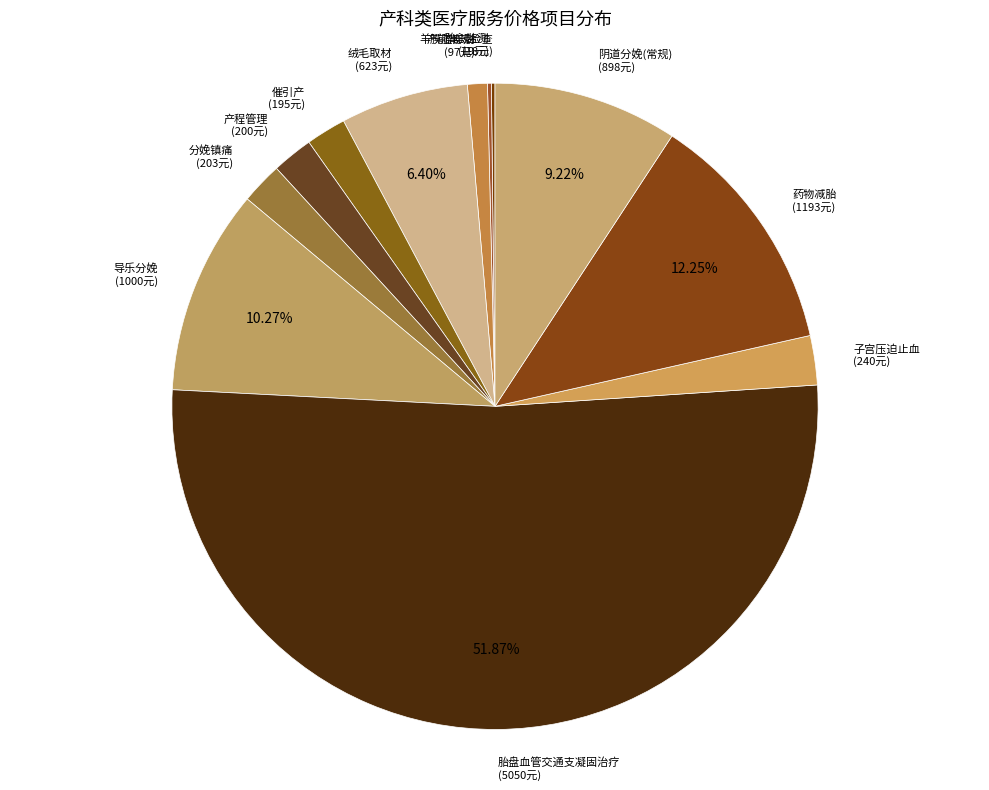

What is the largest slice in the pie chart?

胎盘血管交通支凝固治疗